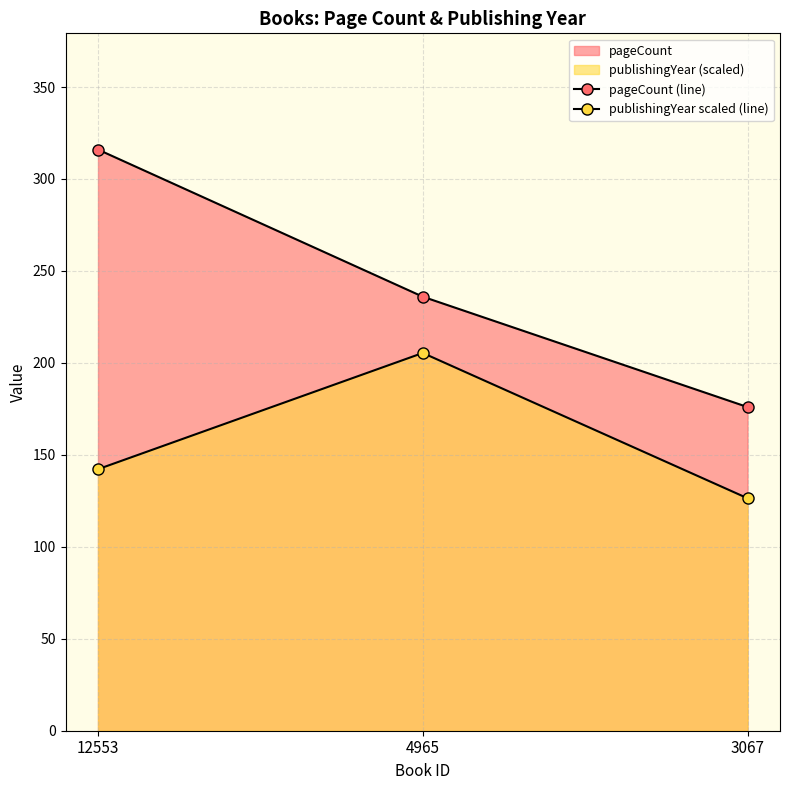

Between 3067 and 4965, which is larger?

4965